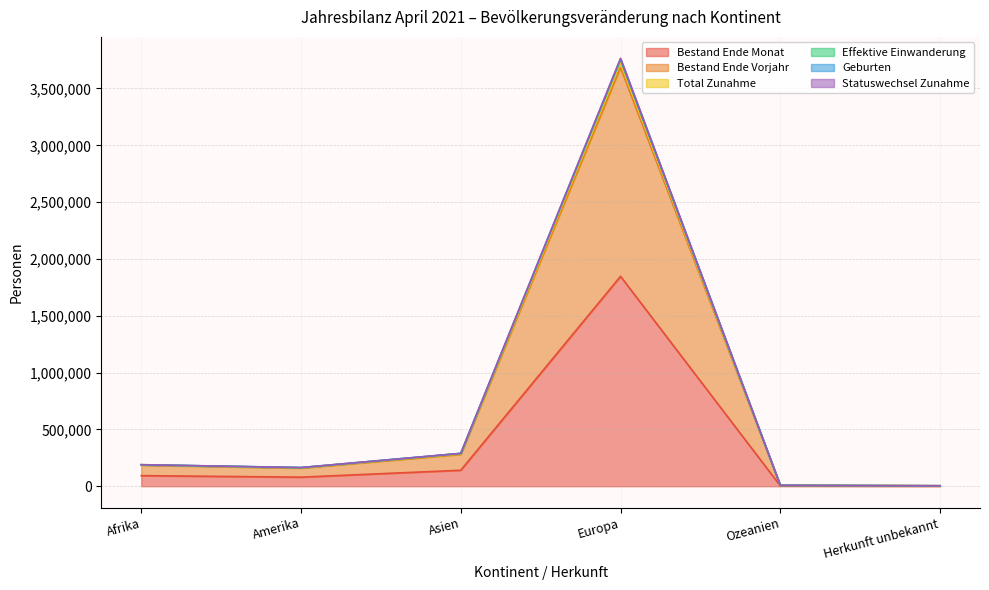

What is the label of the 6th point from the left?

Herkunft unbekannt